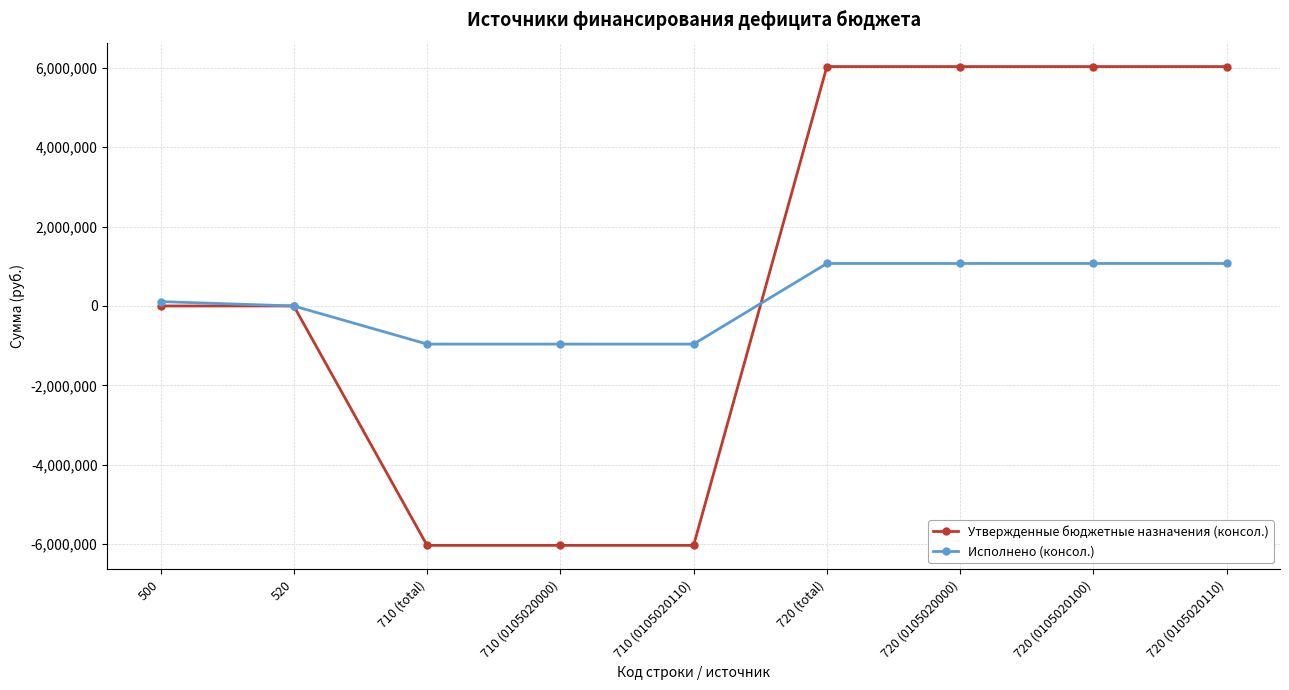

What is the total value across all series at 720 (0105020110)?

7101148.8